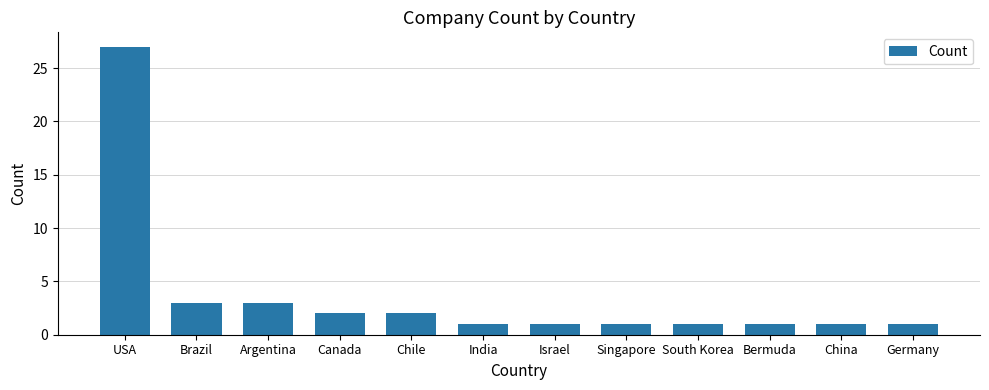

What is the greatest value displayed?

27